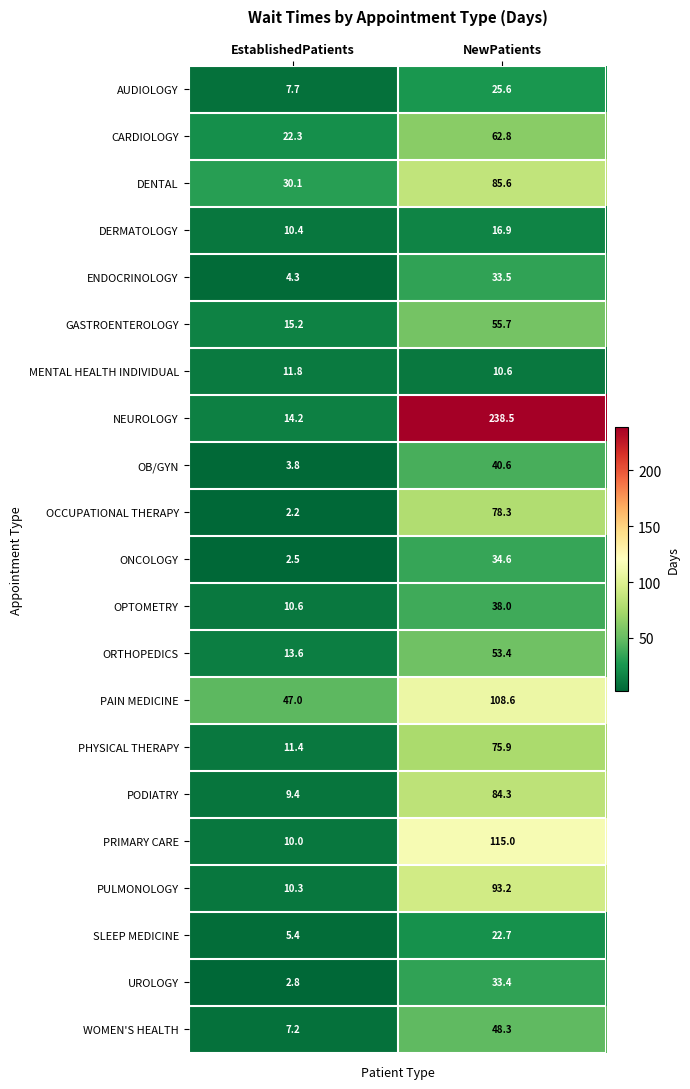

What value does the ONCOLOGY series have at NewPatients?

34.6